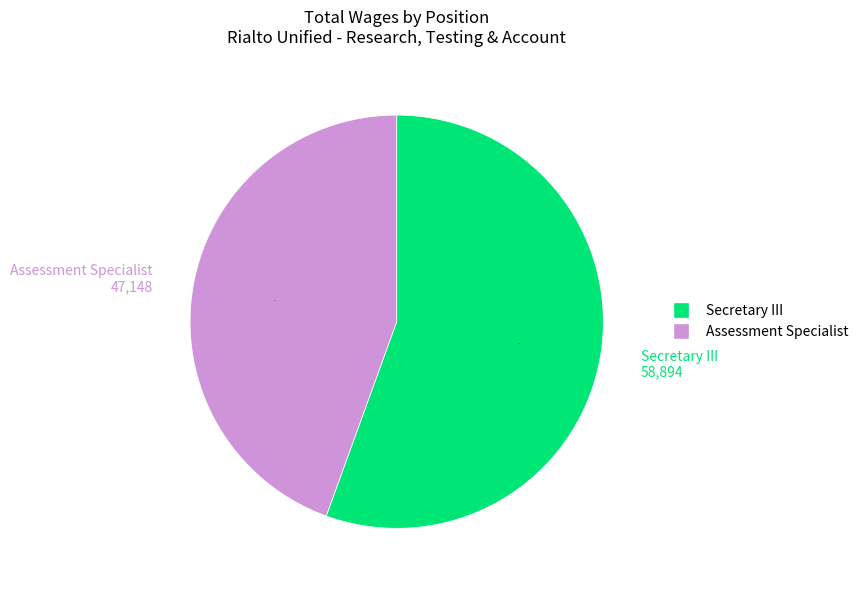

Is there a majority slice in this chart?

Yes